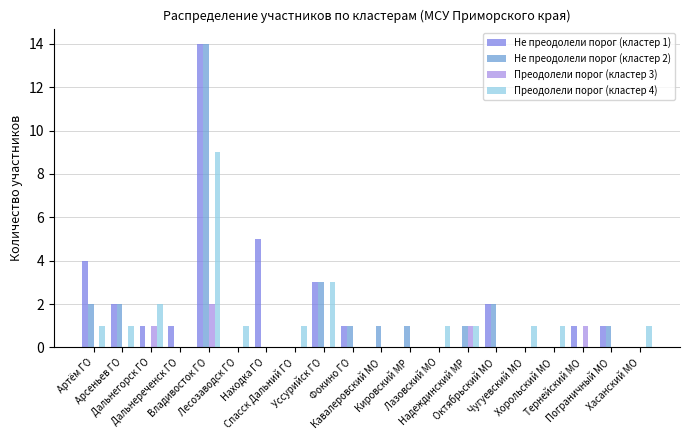

What is the difference between the second highest and minimum values in the Не преодолели порог (кластер 2) series?

3